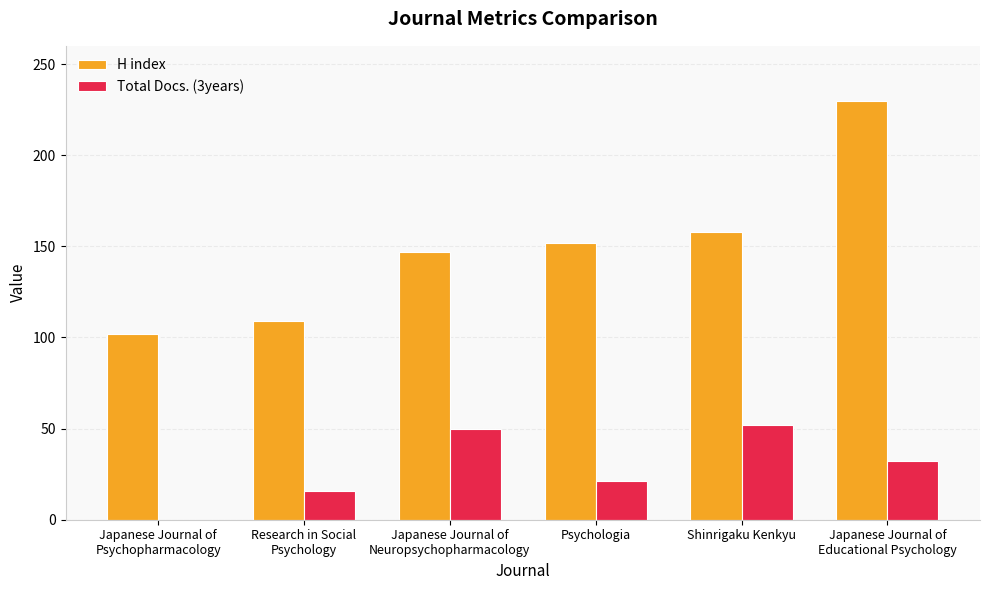

True or false: H index has a value of 159 at Japanese Journal of
Psychopharmacology.

False